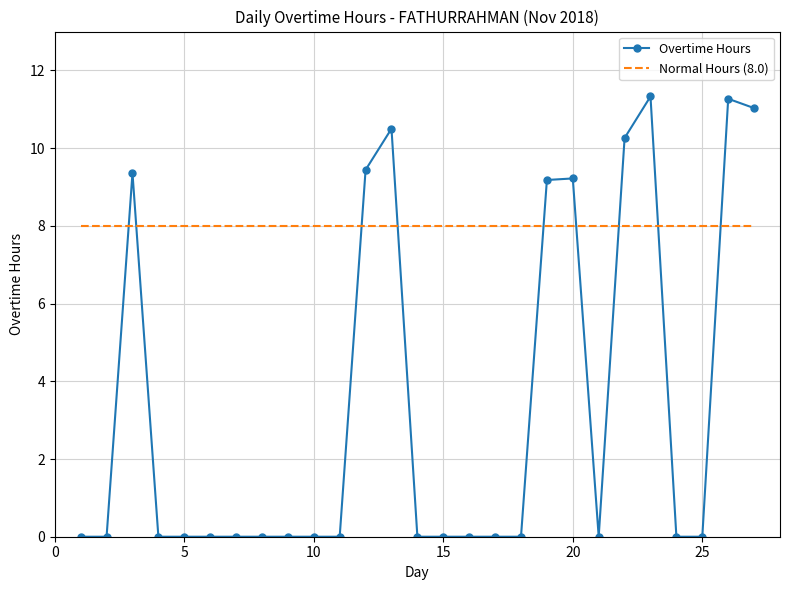

Rank the series by their maximum value, from highest to lowest.

Overtime Hours, Normal Hours (8.0)